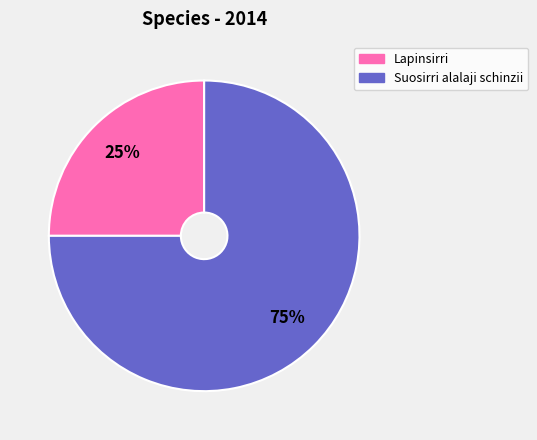

Is it true that Suosirri alalaji schinzii is 75% of the pie?

True